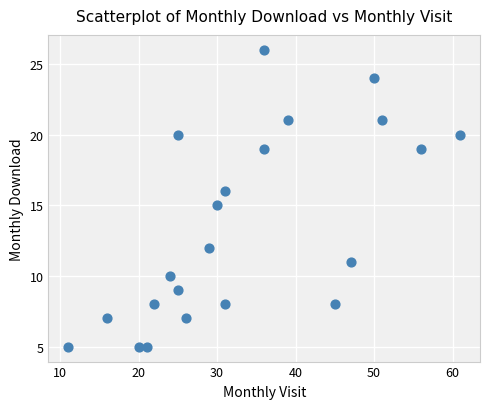

What is the range of X values (max minus min)?

50